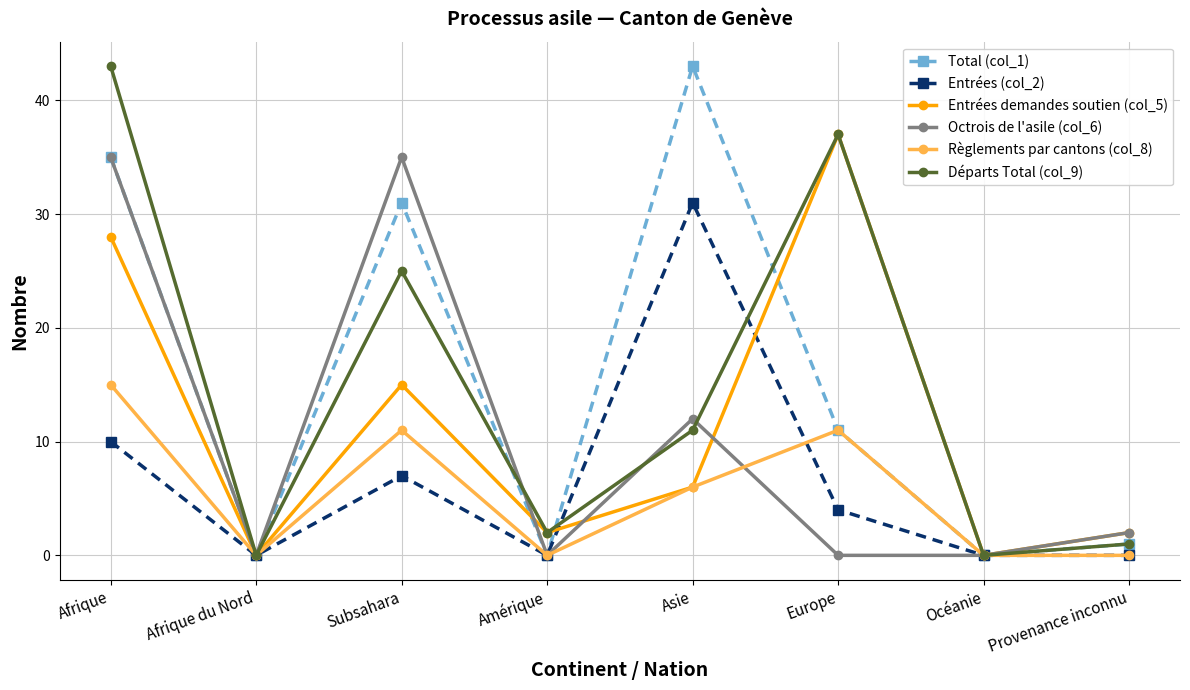

At which label is Départs Total (col_9) closest to 21?

Subsahara